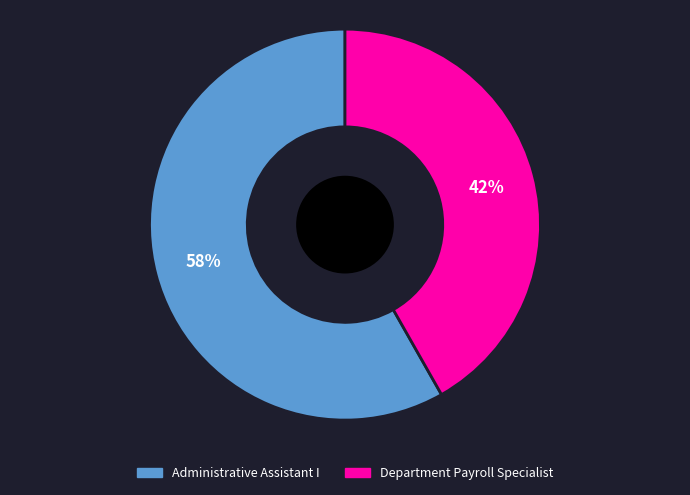

To the nearest percent, what percentage of the pie is Department Payroll Specialist?

42%